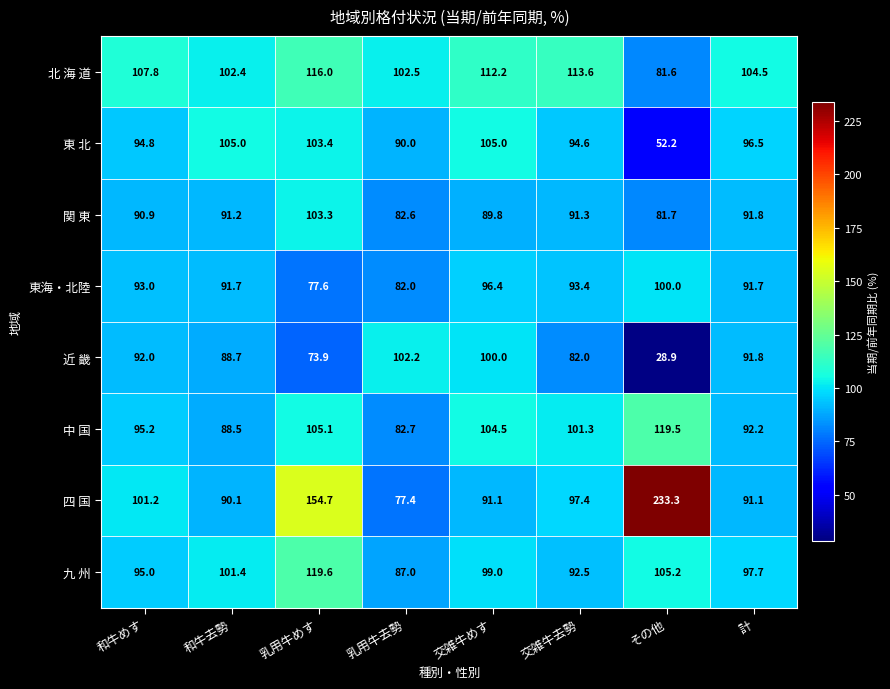

Which label corresponds to the largest value in the chart?

その他